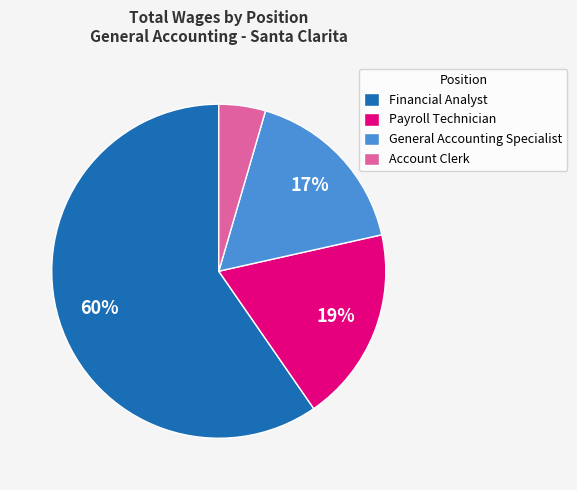

What is the smallest slice in the pie chart?

Account Clerk